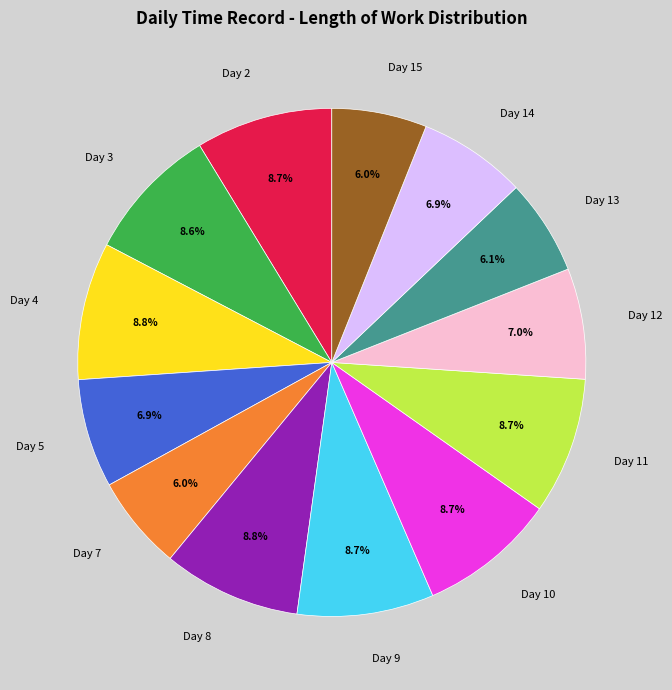

What percentage is NOT represented by Day 9?

91.3%